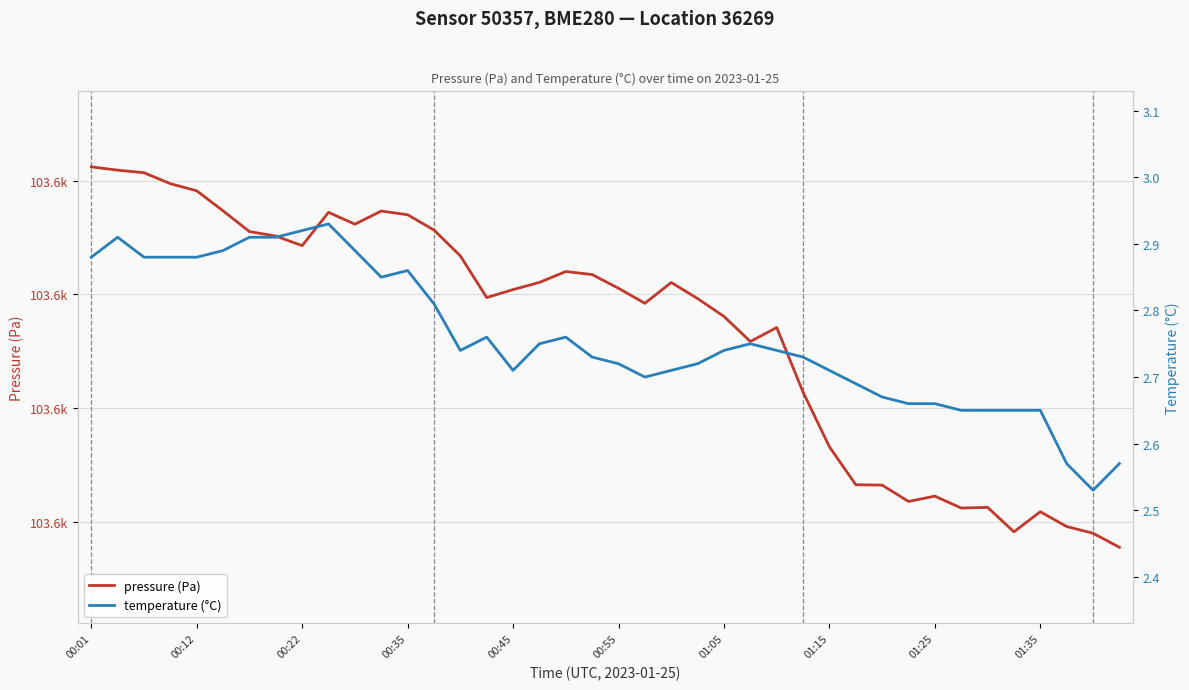

Where is pressure (Pa) nearest to the value 103588?

25